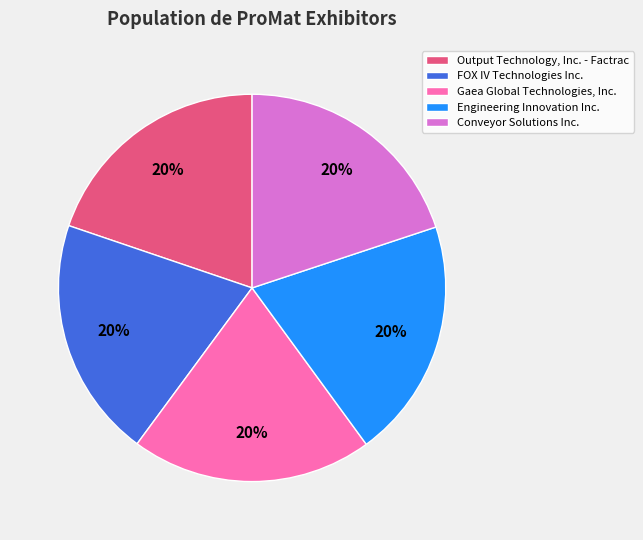

Count the number of slices in the pie.

5